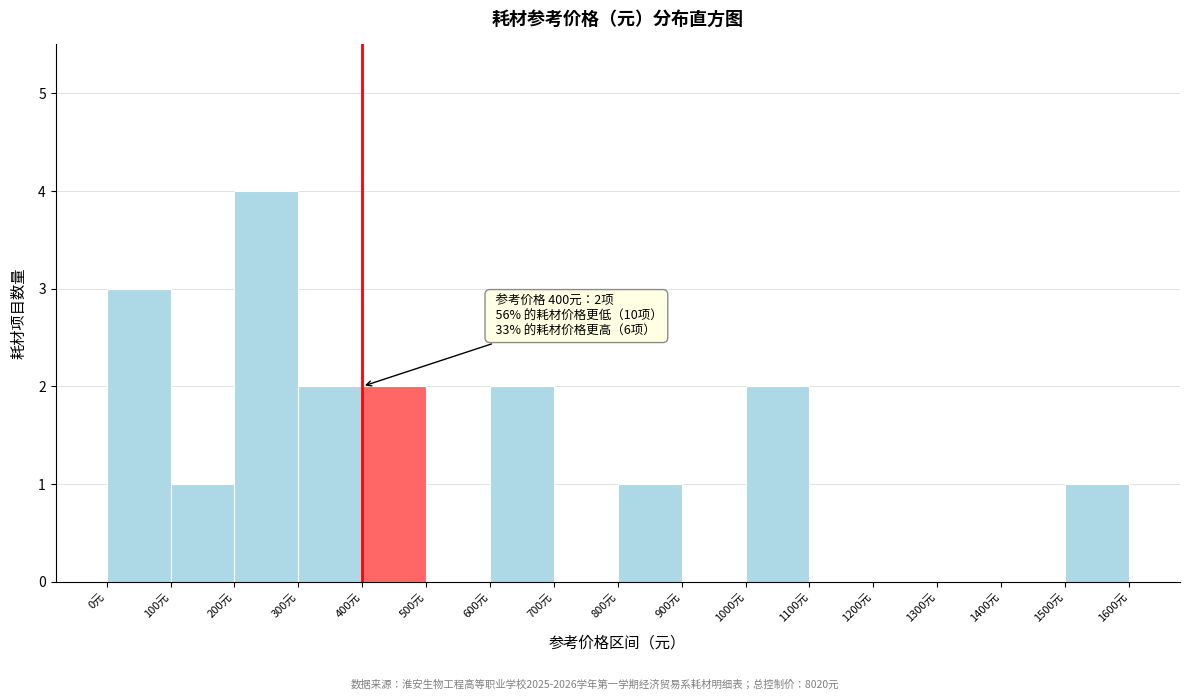

Over which range of the x-axis is the bar tallest?

200 to 300